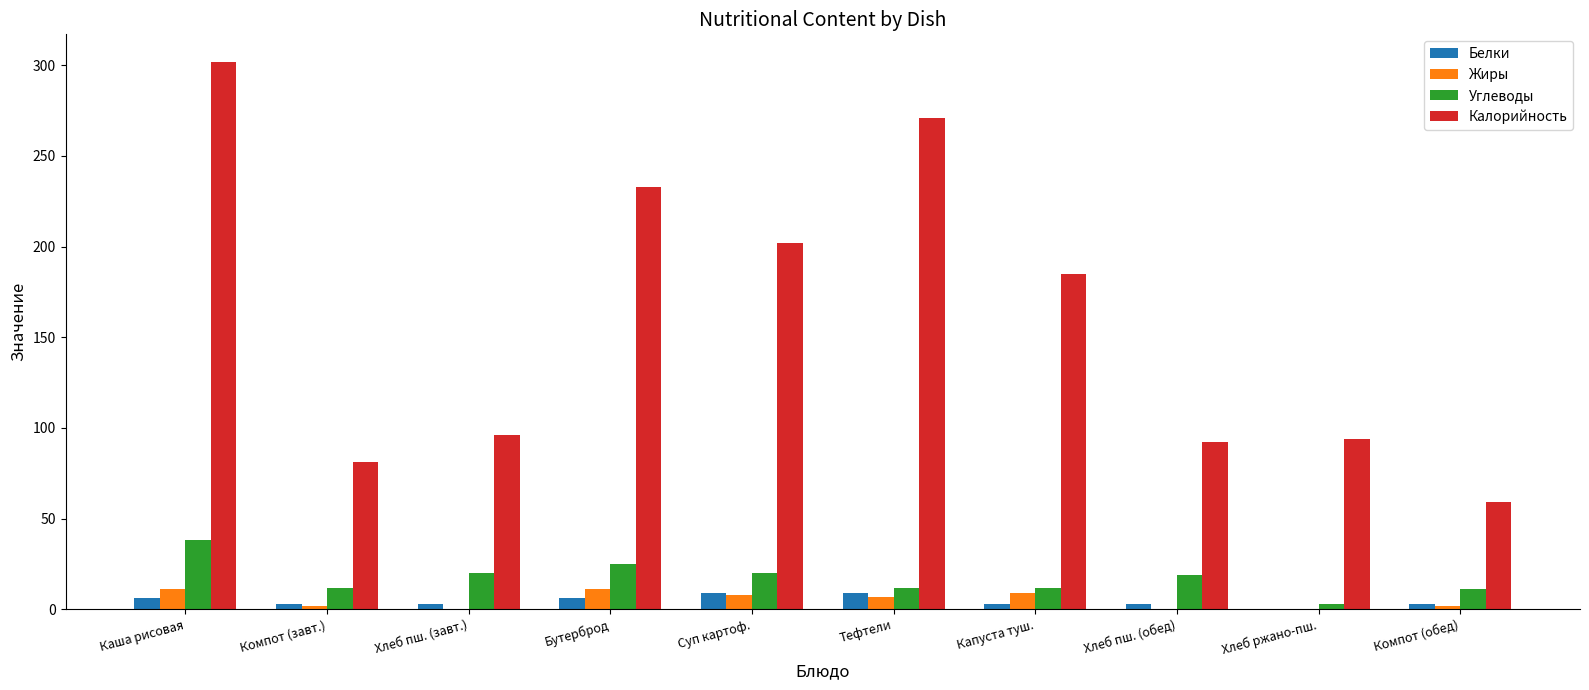

Is it true that Белки equals 9 at Суп картоф.?

True